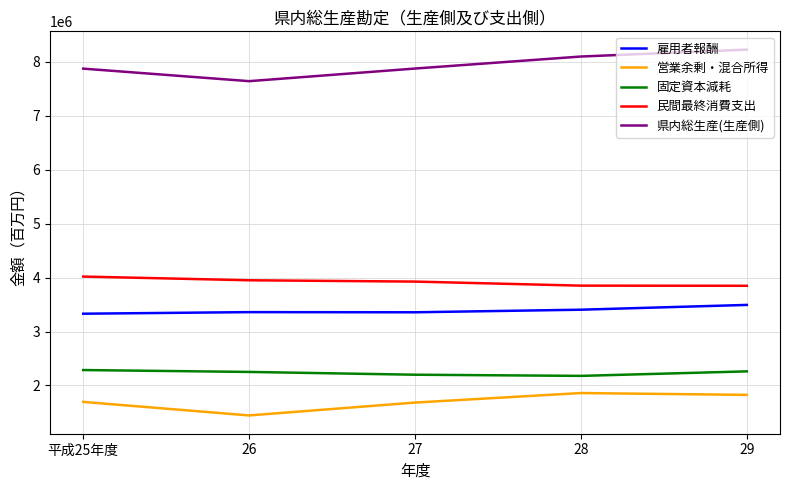

What position from the left is 29?

5